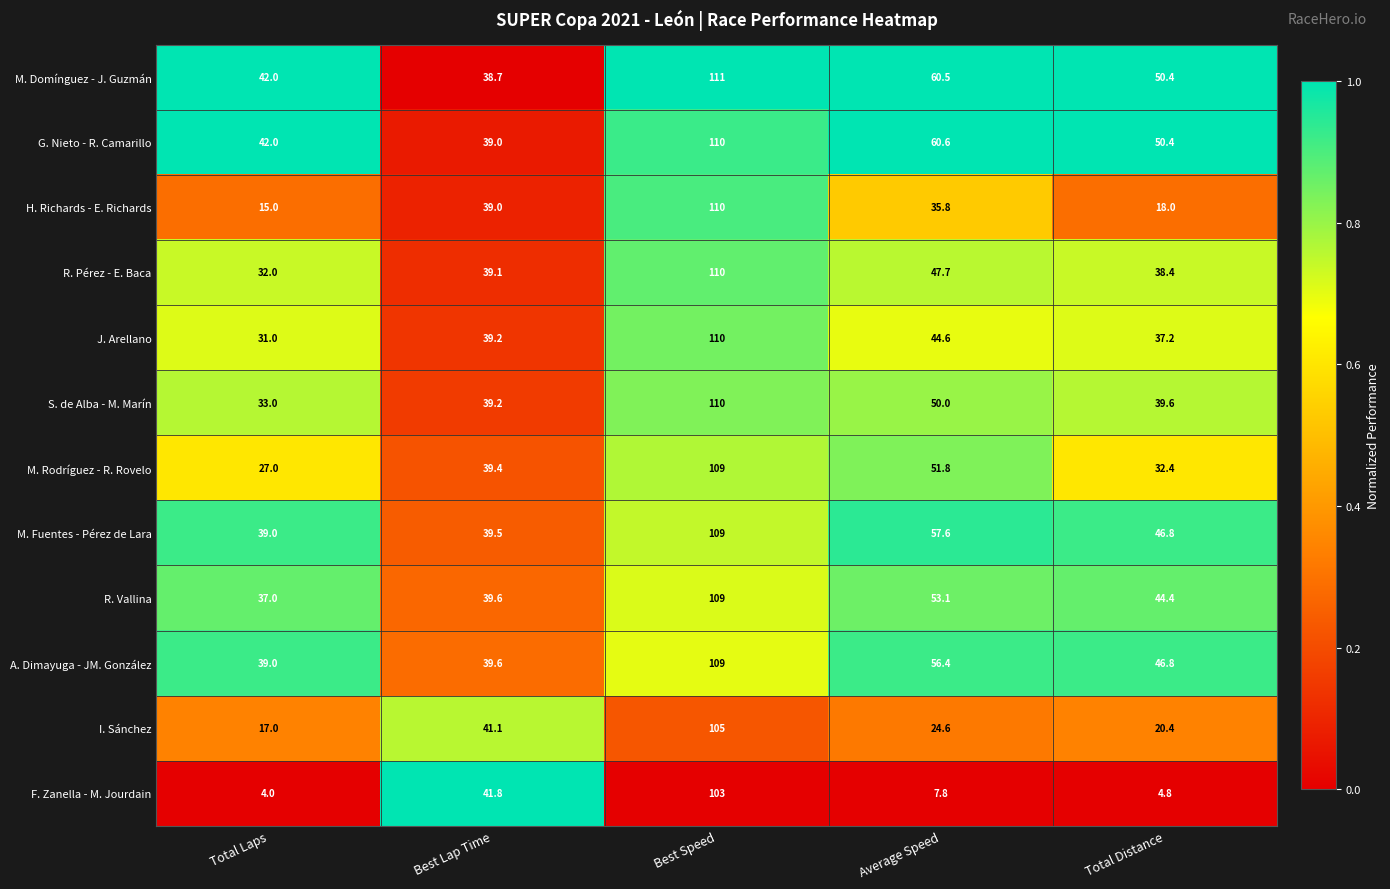

Is it true that M. Fuentes - Pérez de Lara equals 80.2 at Average Speed?

False